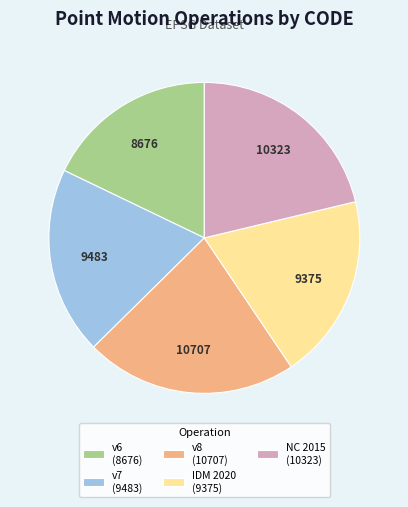

How many slices are in this pie chart?

5